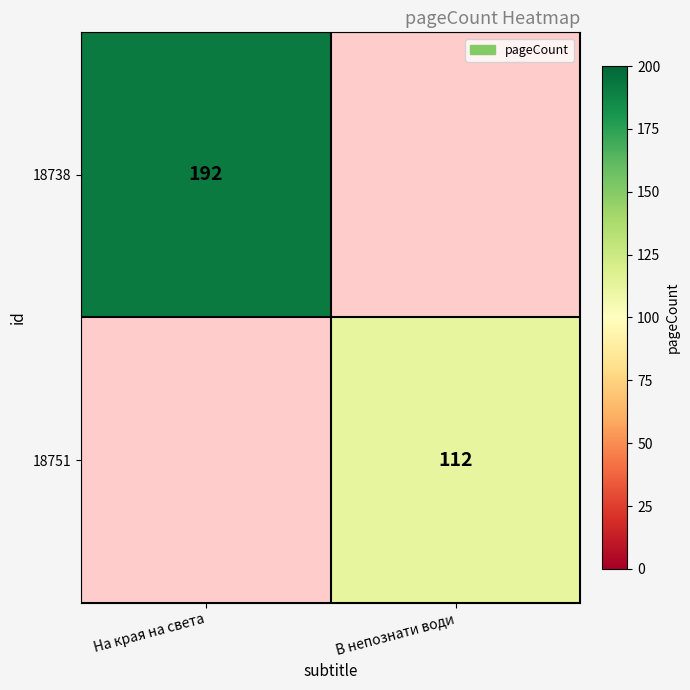

The 18751 series shows 112 at В непознати води. True or false?

True